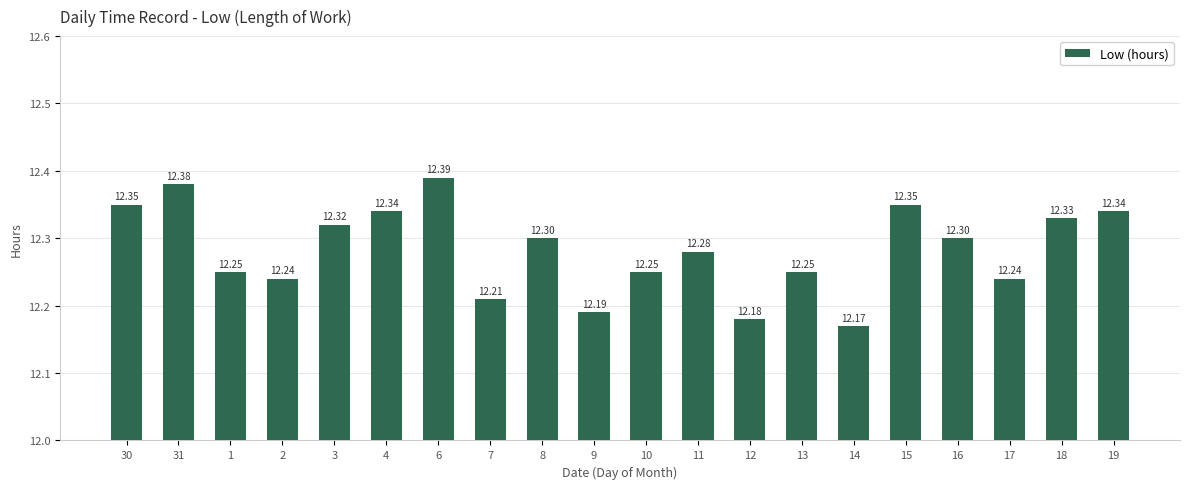

What is the sum of all values?

245.7